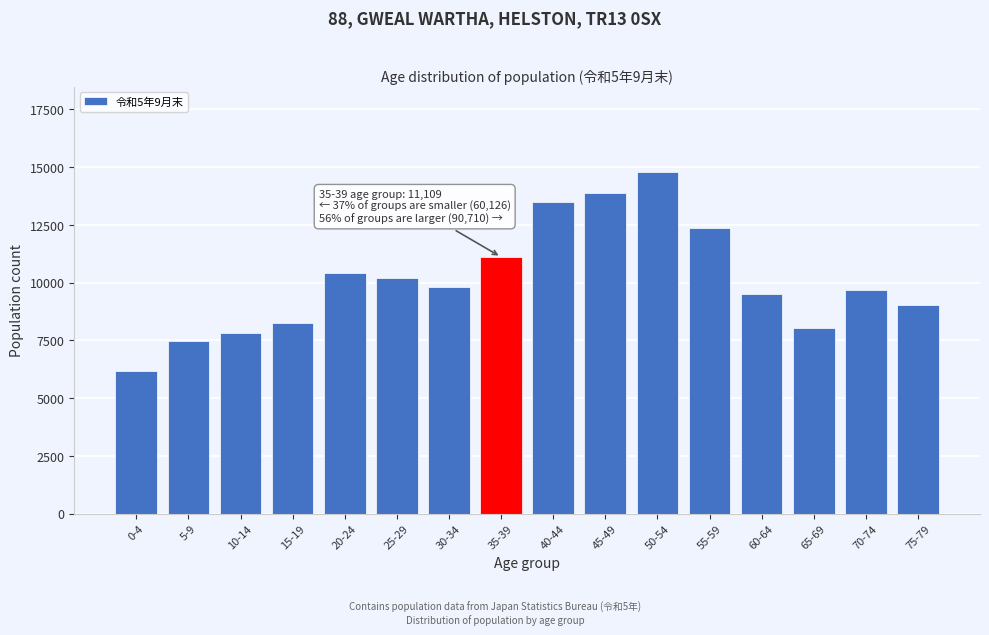

Reading left to right, extract all data points from this chart.

6165	7485	7826	8249	10396	10197	9808	11109	13485	13863	14782	12350	9493	8039	9663	9035